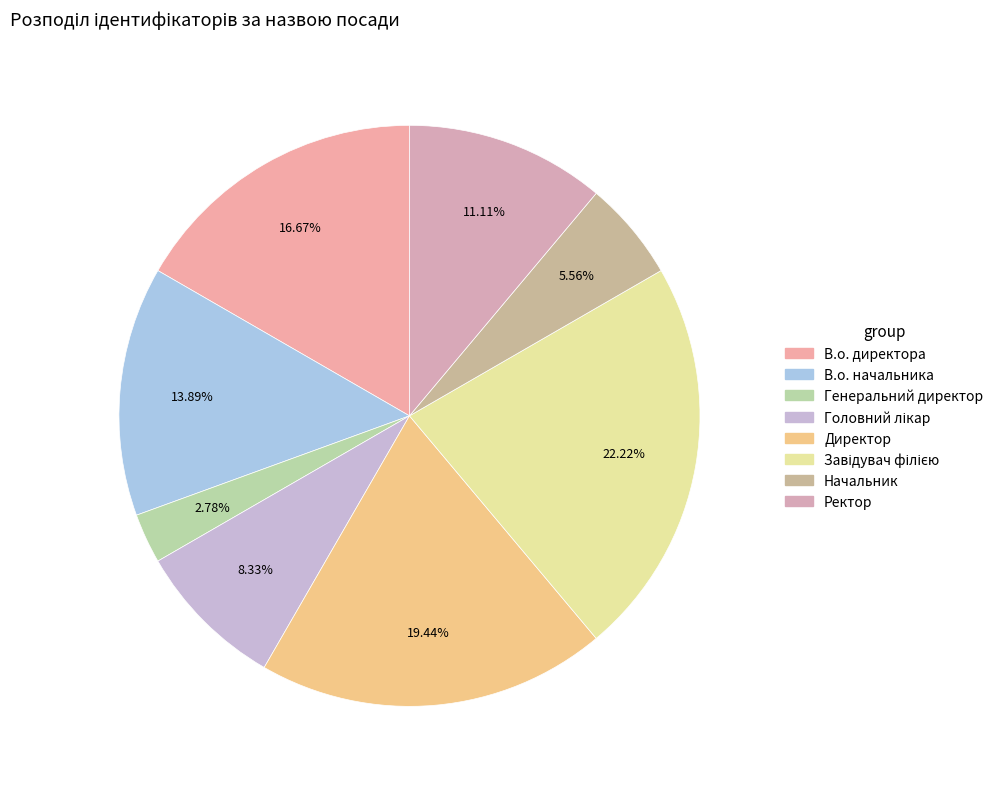

How many segments does this pie chart have?

8